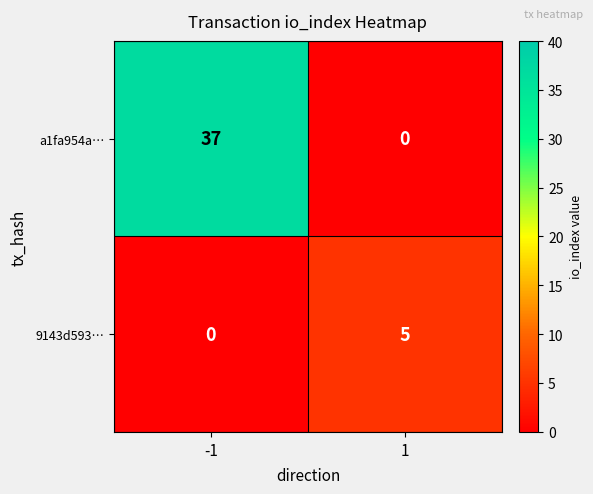

What is the sum of all 9143d593… values?

5